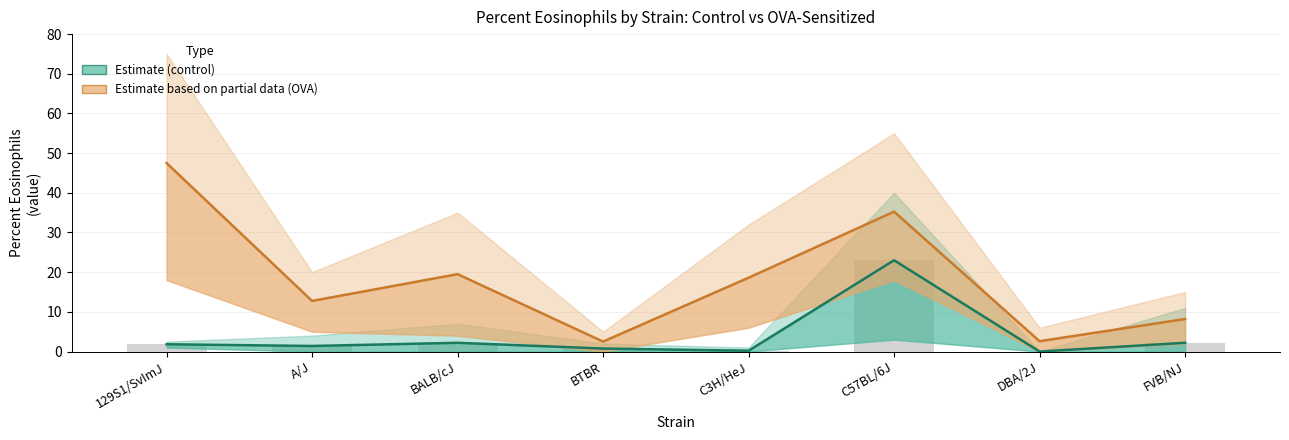

What is the sum of all Estimate based on partial data (OVA) values?

146.9